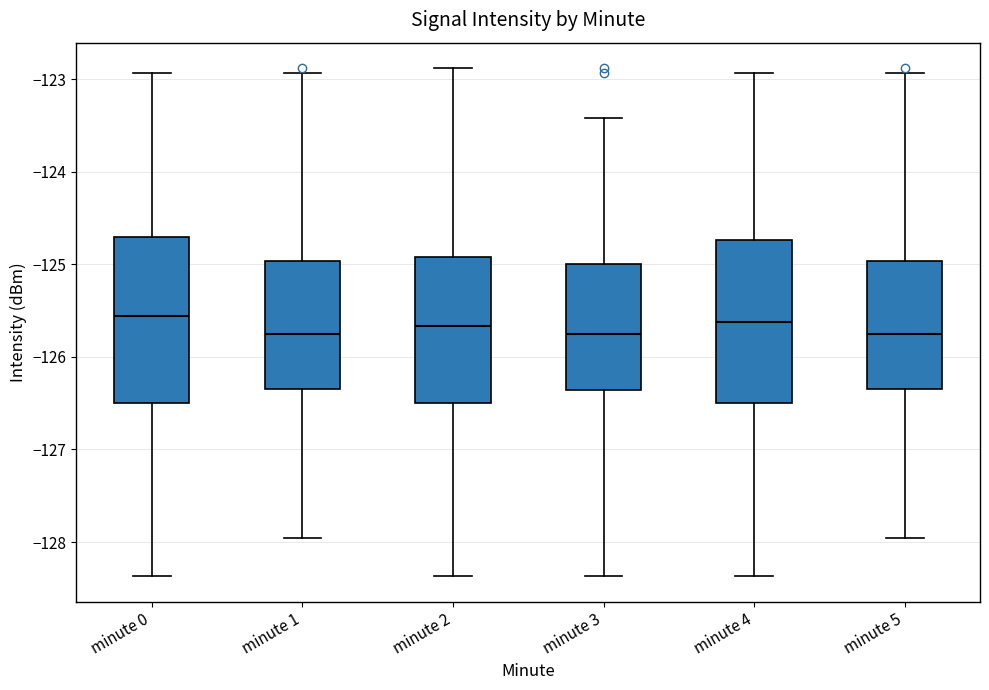

Where does the upper whisker of the box for minute 0 end on the y-axis? The values are not printed on the chart, so give them approximately, as read against the axis.

-122.9